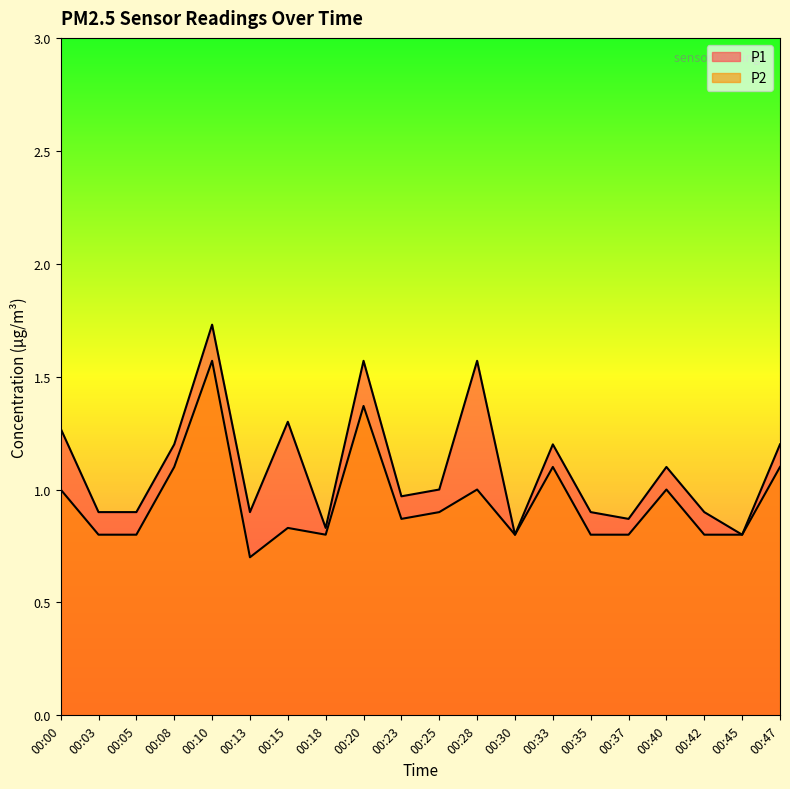

At which category does P1 reach its first local peak?

00:10